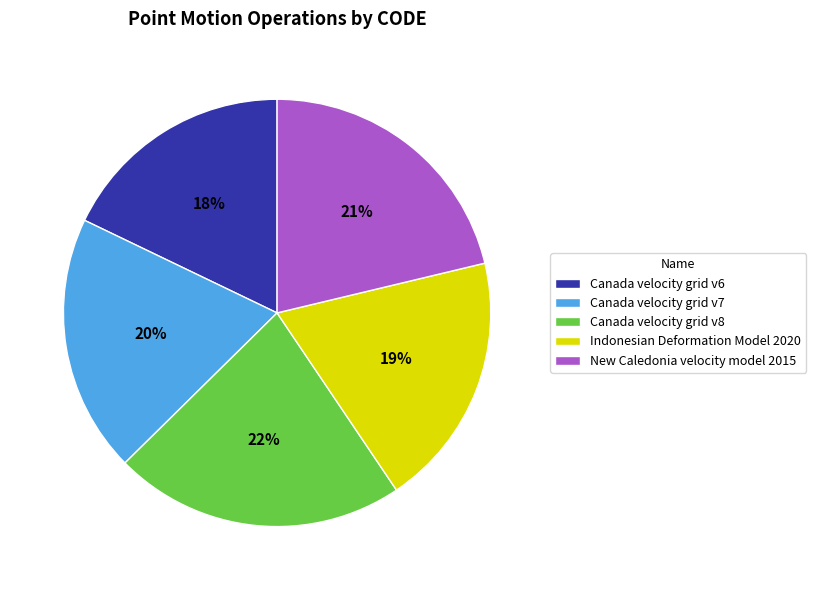

The Canada velocity grid v7 slice represents 29% of the pie. True or false?

False